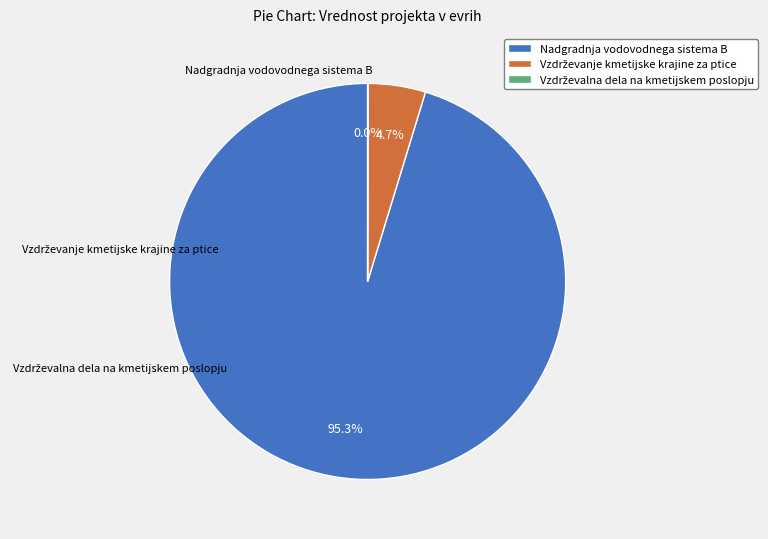

The Nadgradnja vodovodnega sistema B slice represents 88% of the pie. True or false?

False